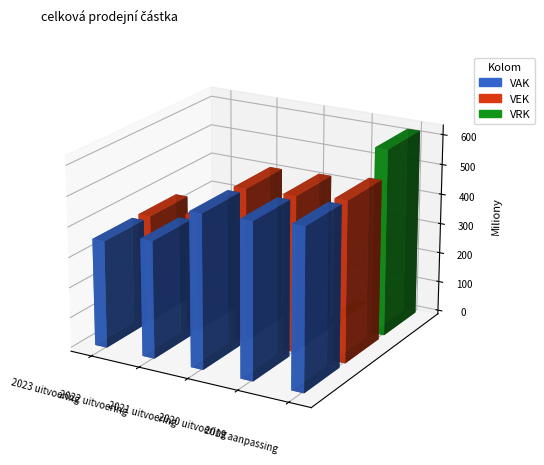

What is the spread (max minus min) of values at 2021 uitvoering?

508